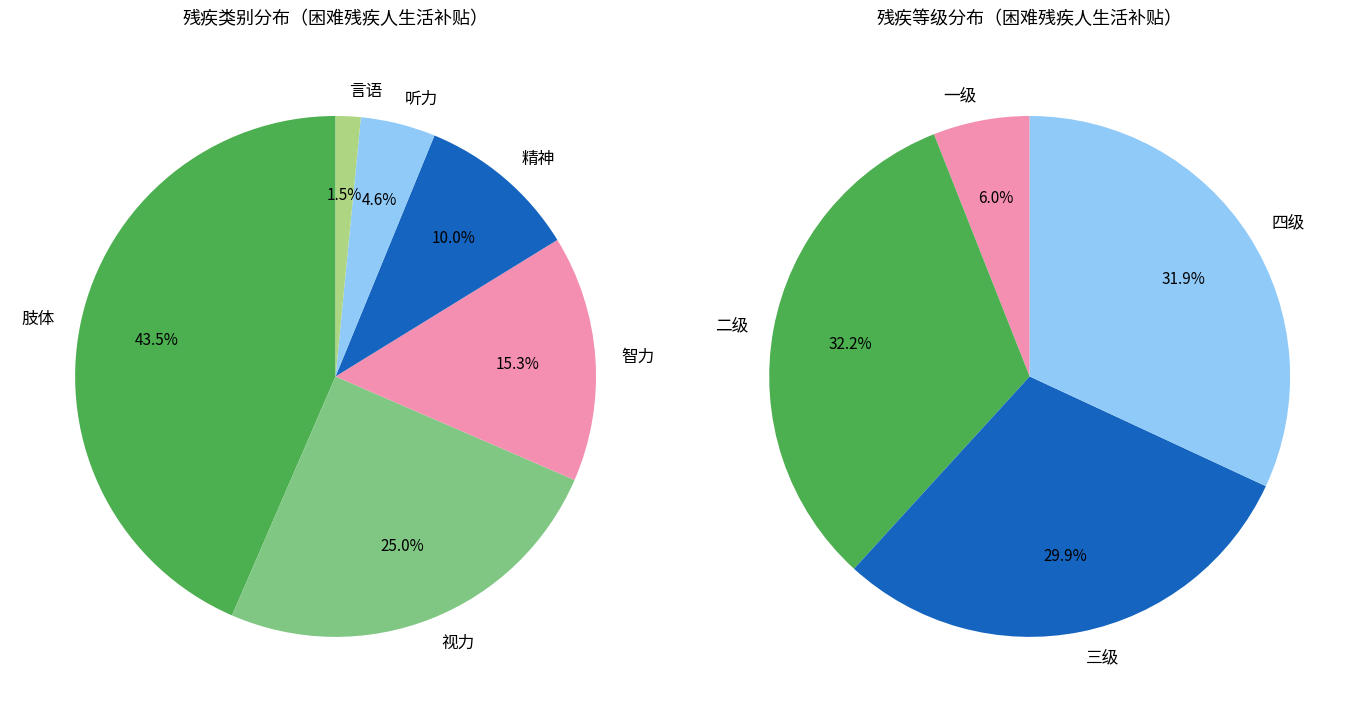

Which slice is the largest?

肢体